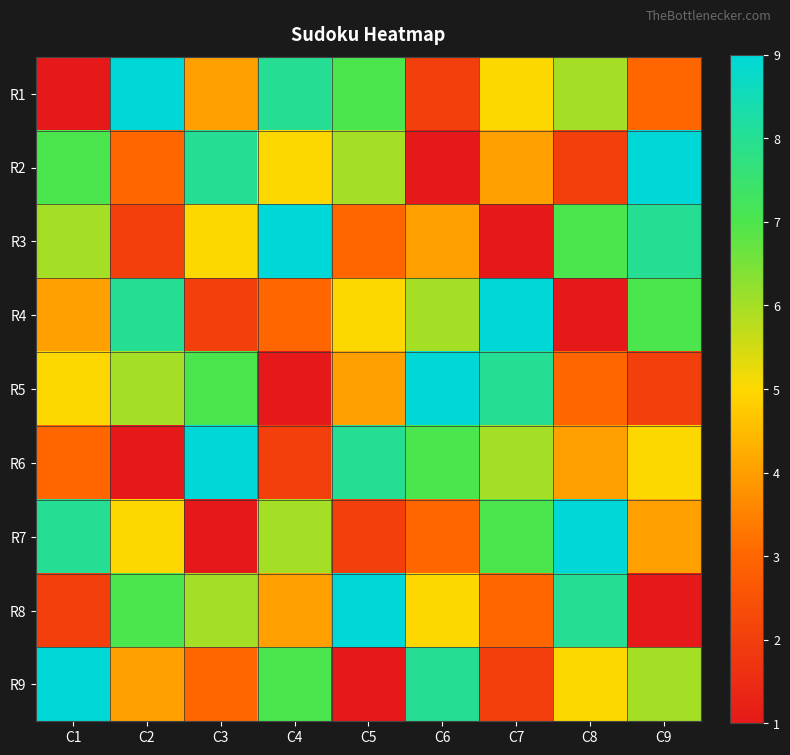

Reading left to right, transcribe all the data shown in this chart.

R1: C1=1	C2=9	C3=4	C4=8	C5=7	C6=2	C7=5	C8=6	C9=3
R2: C1=7	C2=3	C3=8	C4=5	C5=6	C6=1	C7=4	C8=2	C9=9
R3: C1=6	C2=2	C3=5	C4=9	C5=3	C6=4	C7=1	C8=7	C9=8
R4: C1=4	C2=8	C3=2	C4=3	C5=5	C6=6	C7=9	C8=1	C9=7
R5: C1=5	C2=6	C3=7	C4=1	C5=4	C6=9	C7=8	C8=3	C9=2
R6: C1=3	C2=1	C3=9	C4=2	C5=8	C6=7	C7=6	C8=4	C9=5
R7: C1=8	C2=5	C3=1	C4=6	C5=2	C6=3	C7=7	C8=9	C9=4
R8: C1=2	C2=7	C3=6	C4=4	C5=9	C6=5	C7=3	C8=8	C9=1
R9: C1=9	C2=4	C3=3	C4=7	C5=1	C6=8	C7=2	C8=5	C9=6